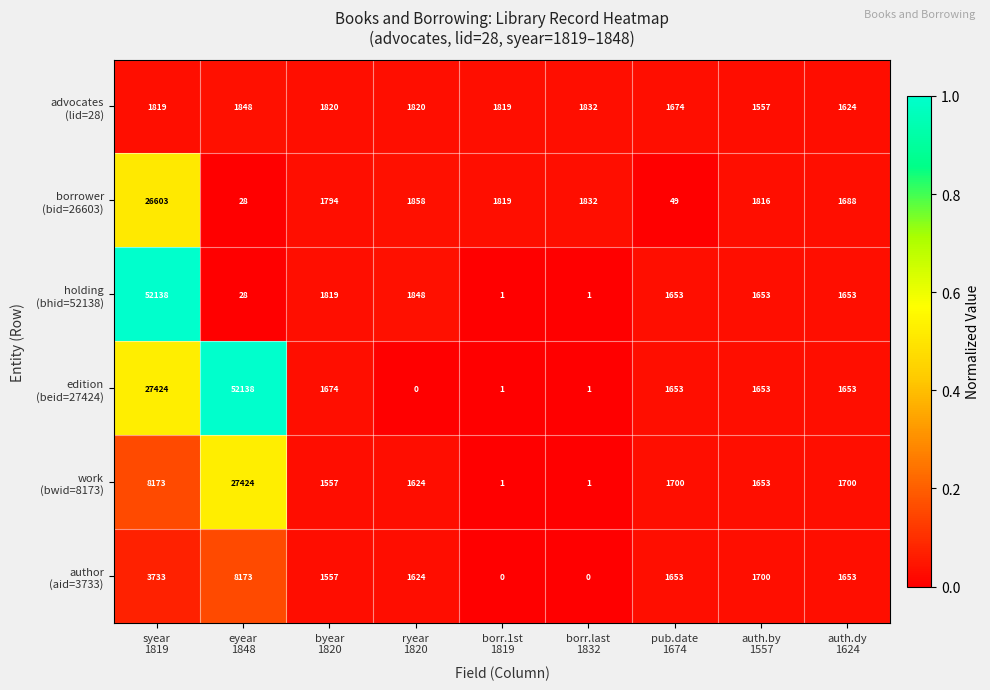

At how many categories does at least one series exceed 0?

9